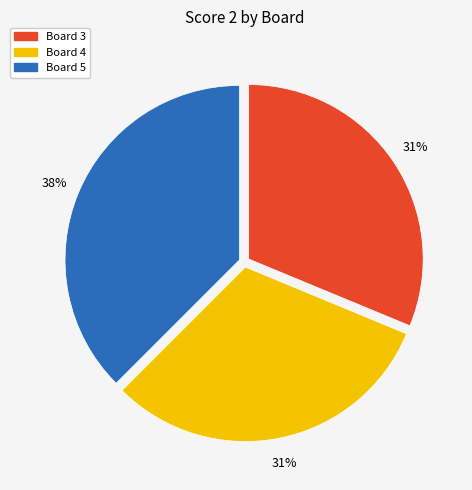

What is the largest slice in the pie chart?

Board 5